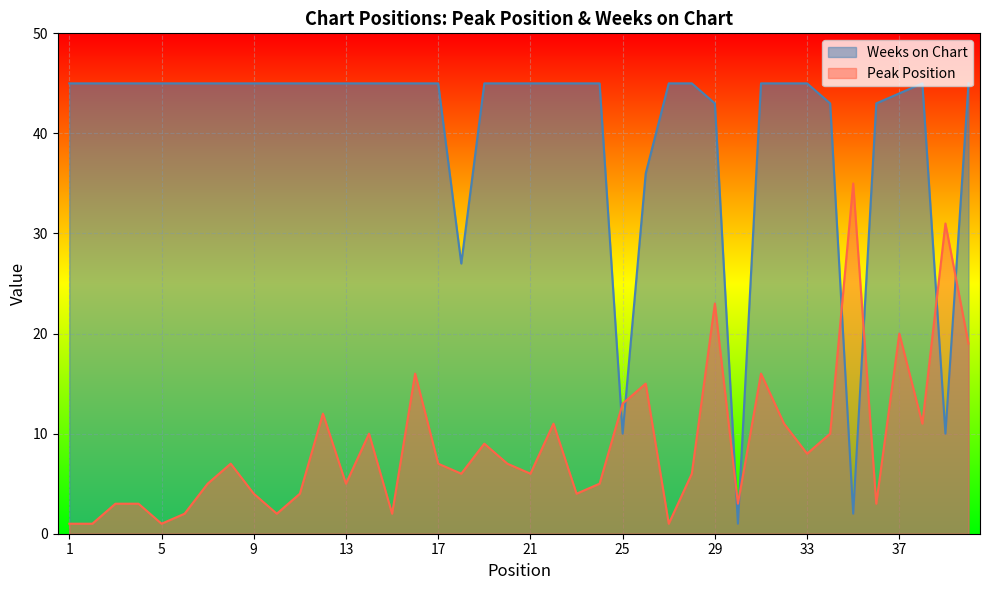

Reading left to right, what are all the values shown in this chart?

Peak Position: 1	1	3	3	1	2	5	7	4	2	4	12	5	10	2	16	7	6	9	7	6	11	4	5	13	15	1	6	23	3	16	11	8	10	35	3	20	11	31	19
Weeks on Chart: 45	45	45	45	45	45	45	45	45	45	45	45	45	45	45	45	45	27	45	45	45	45	45	45	10	36	45	45	43	1	45	45	45	43	2	43	44	45	10	45